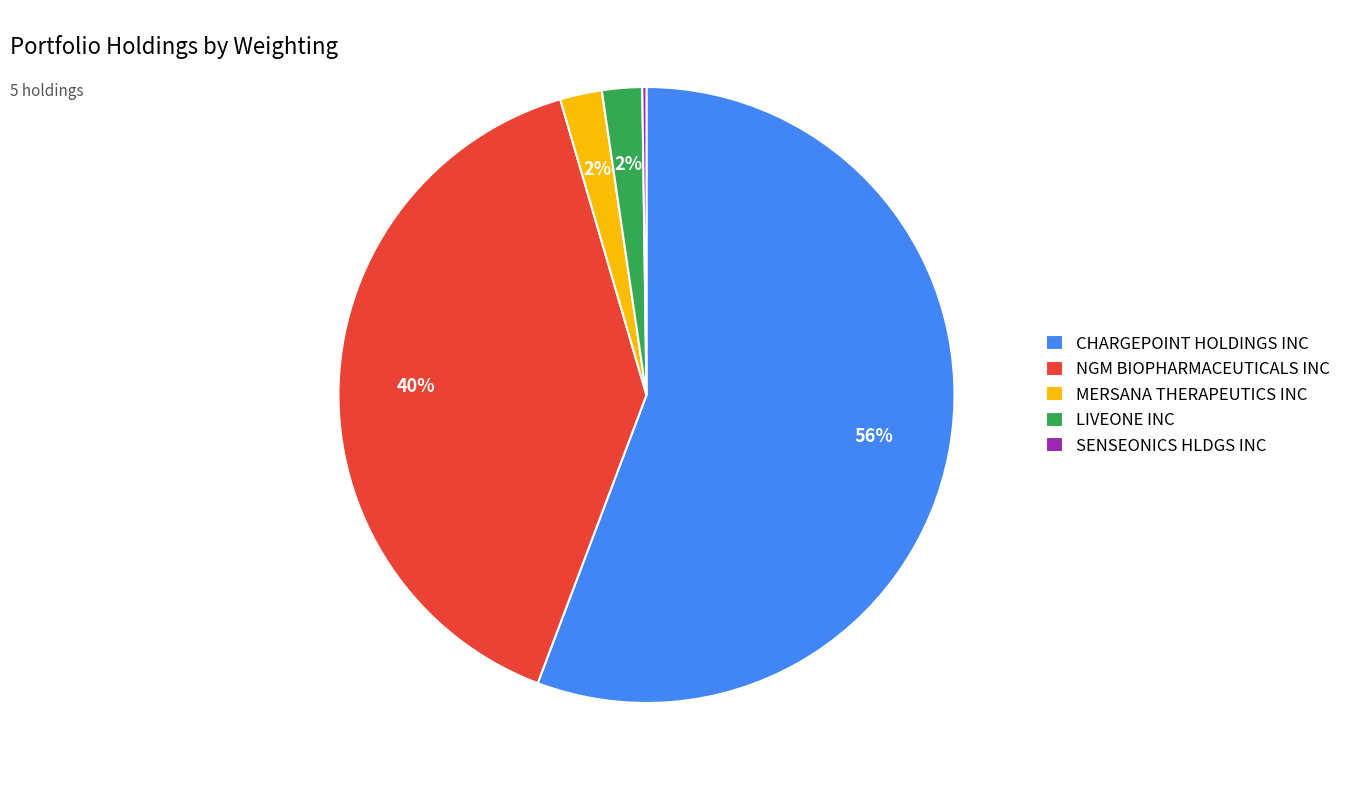

What percentage is the CHARGEPOINT HOLDINGS INC slice, to the nearest percent?

56%